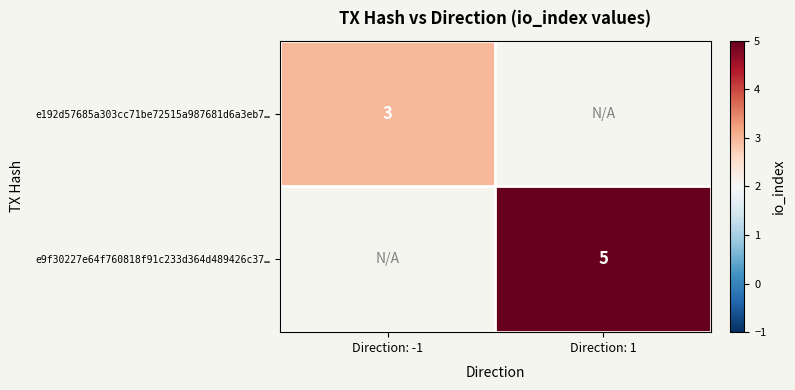

Is it true that e192d57685a303cc71be72515a987681d6a3eb7… equals 3 at Direction: -1?

True